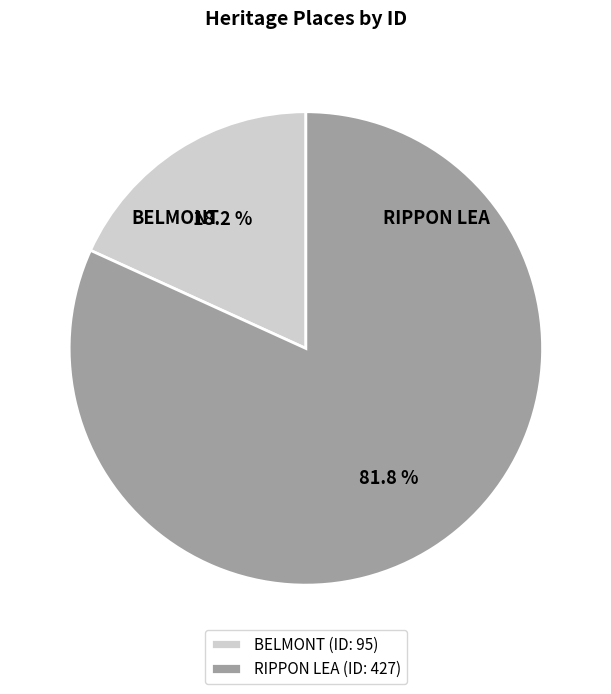

Between BELMONT and RIPPON LEA, which is larger?

RIPPON LEA